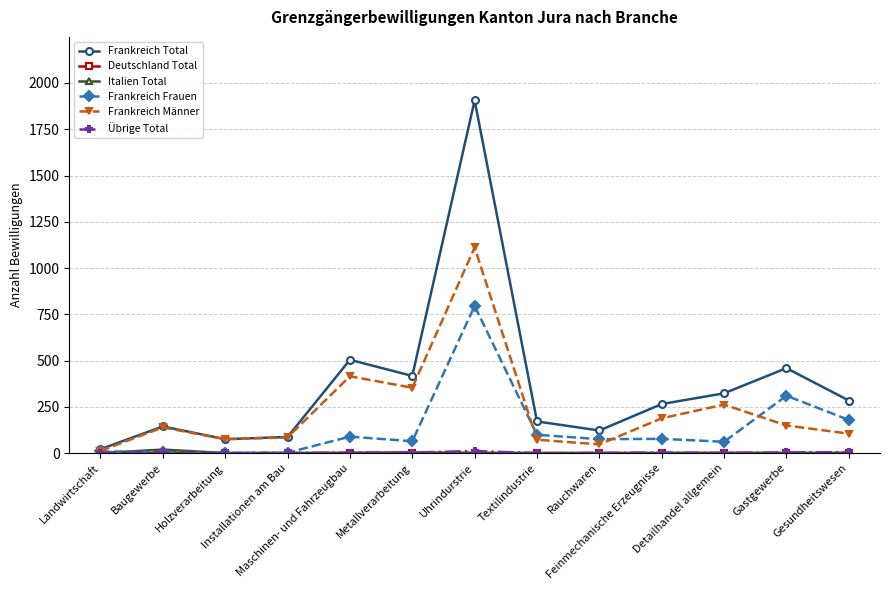

What position from the right is Maschinen- und Fahrzeugbau?

9